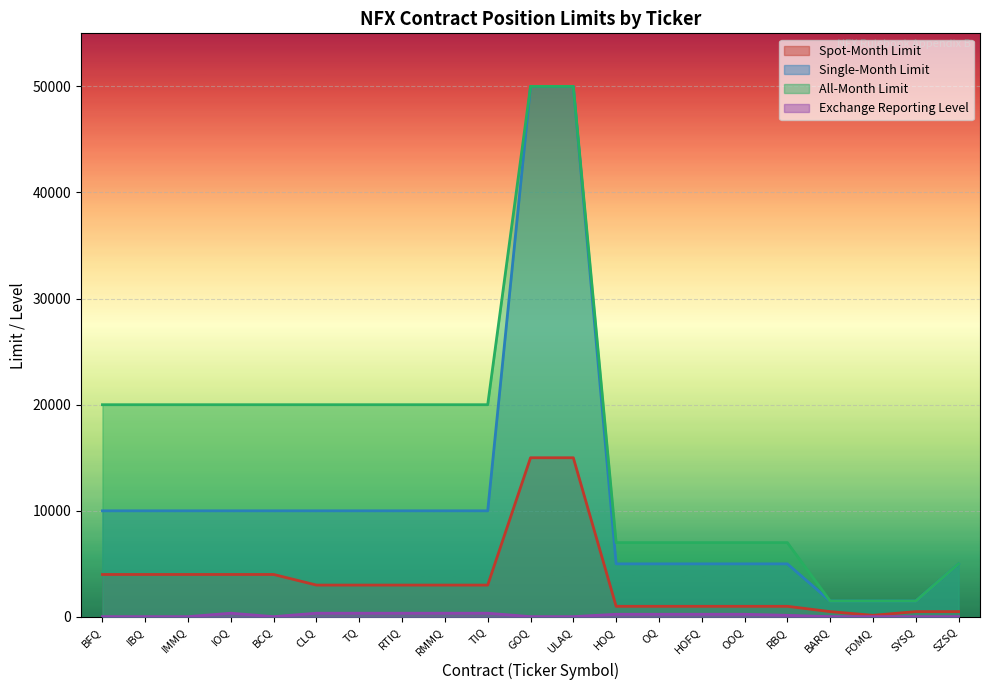

The value of Single-Month Limit at TIQ is 6303. True or false?

False